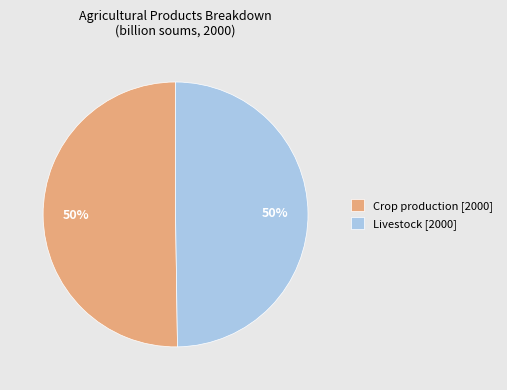

What percentage is the Livestock [2000] slice, to the nearest percent?

50%